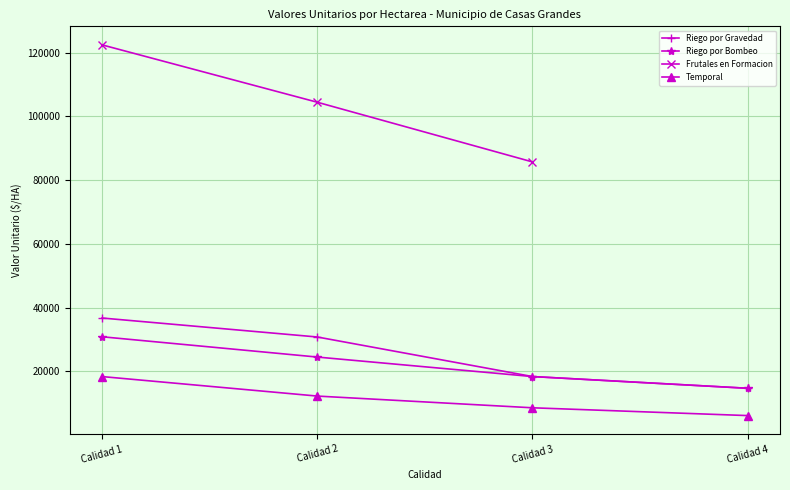

Which category has the lowest value in the Riego por Bombeo series?

Calidad 4